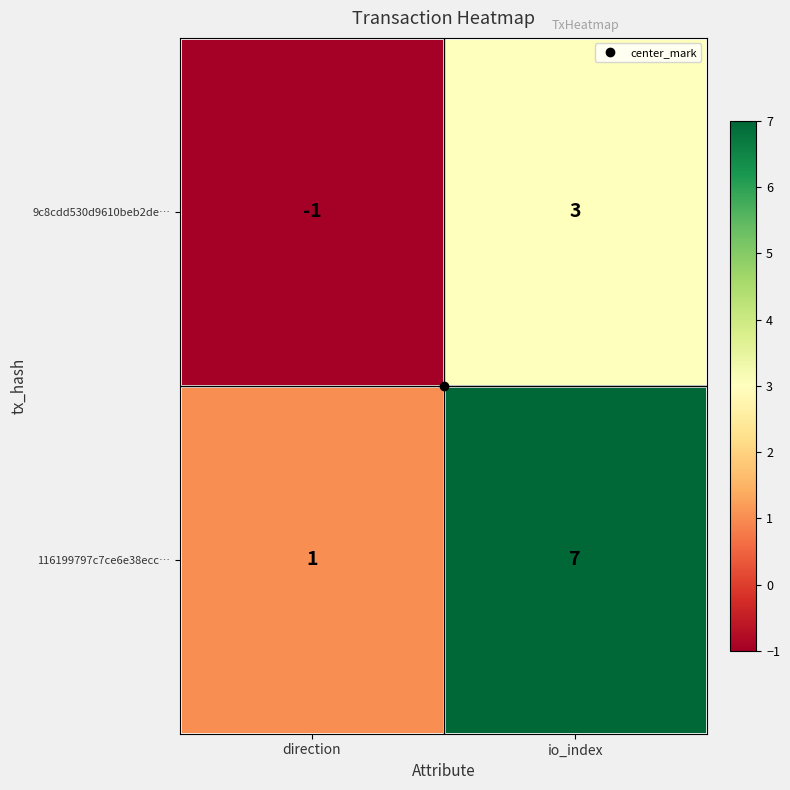

Which label corresponds to the largest value in the chart?

io_index